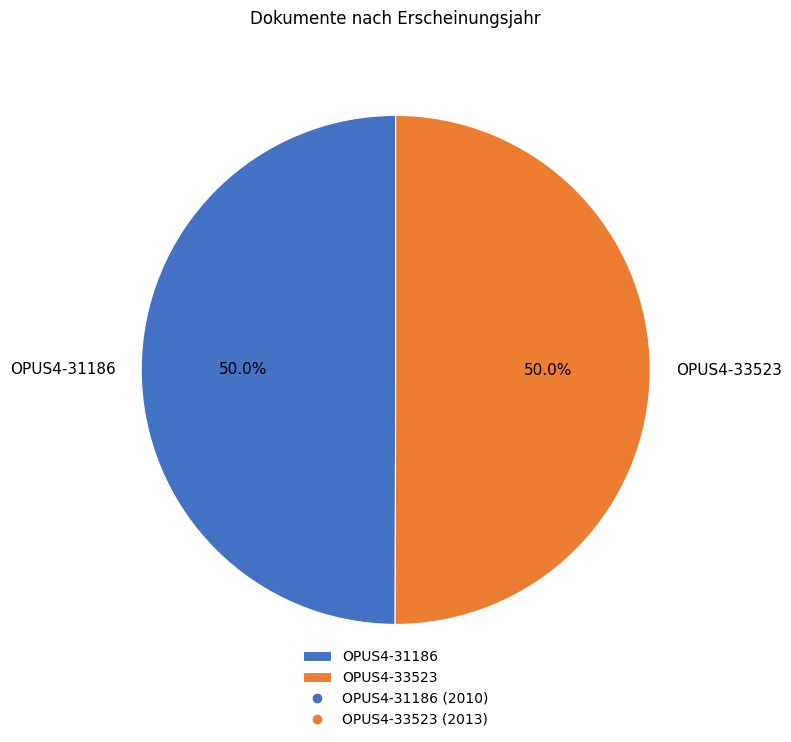

Approximately how many times larger is the value at OPUS4-33523 compared to OPUS4-31186?

1.0